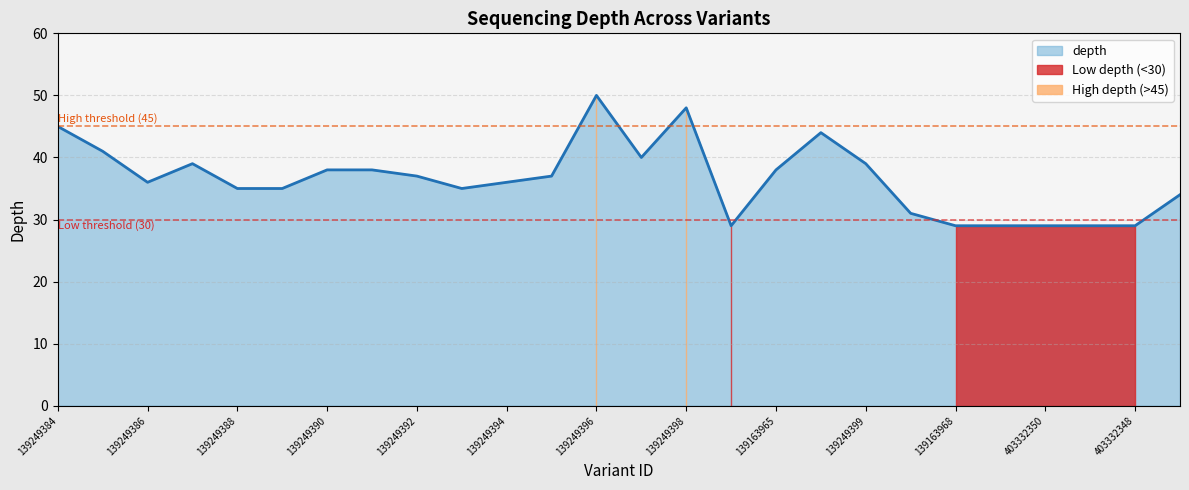

Reading left to right, what are all the values shown in this chart?

139249384=45	139249385=41	139249386=36	139249387=39	139249388=35	139249389=35	139249390=38	139249391=38	139249392=37	139249393=35	139249394=36	139249395=37	139249396=50	139249397=40	139249398=48	139163967=29	139163965=38	139163966=44	139249399=39	139249400=31	139163968=29	403332349=29	403332350=29	403332347=29	403332348=29	139249401=34